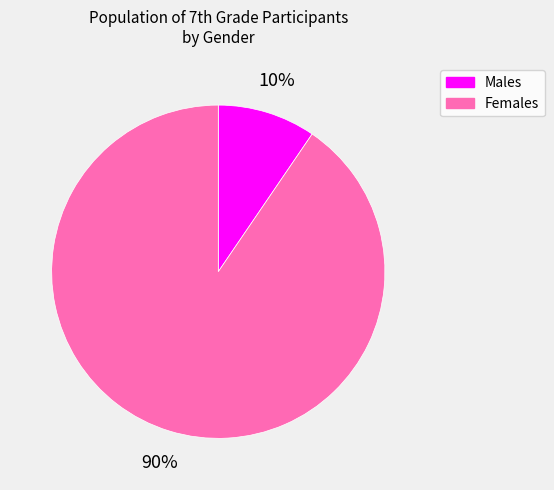

Rank the categories by value from lowest to highest.

Males, Females